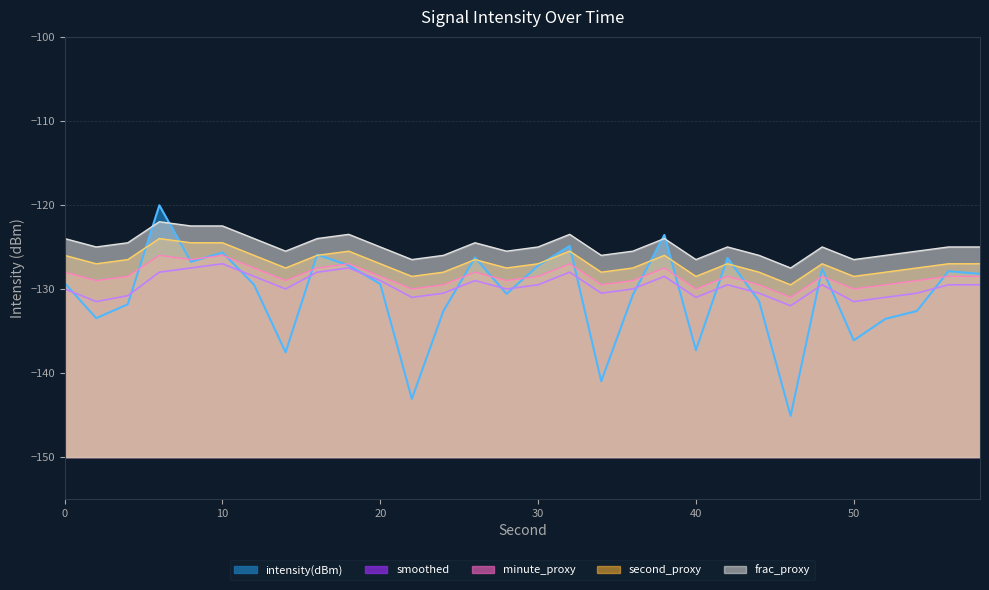

The second_proxy series shows -205.6 at 18. True or false?

False